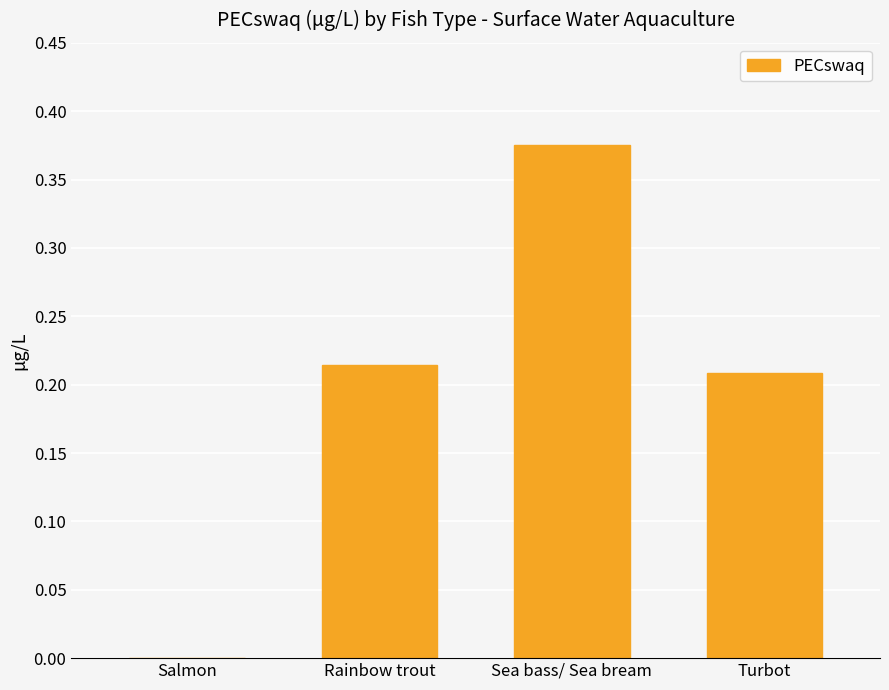

Which label corresponds to the largest value in the chart?

Sea bass/ Sea bream